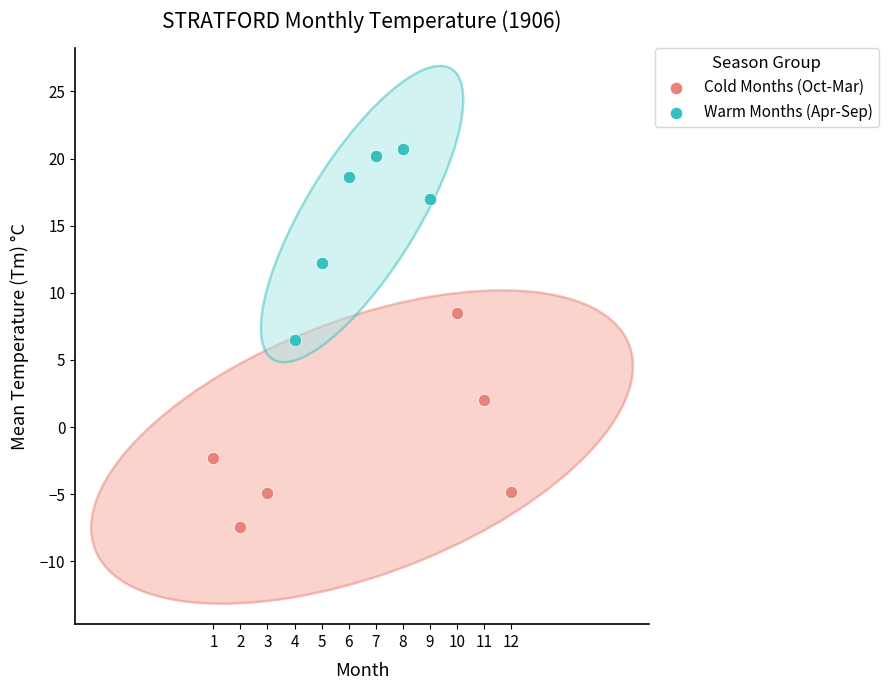

Which series reaches the maximum Y coordinate?

Warm Months (Apr-Sep)